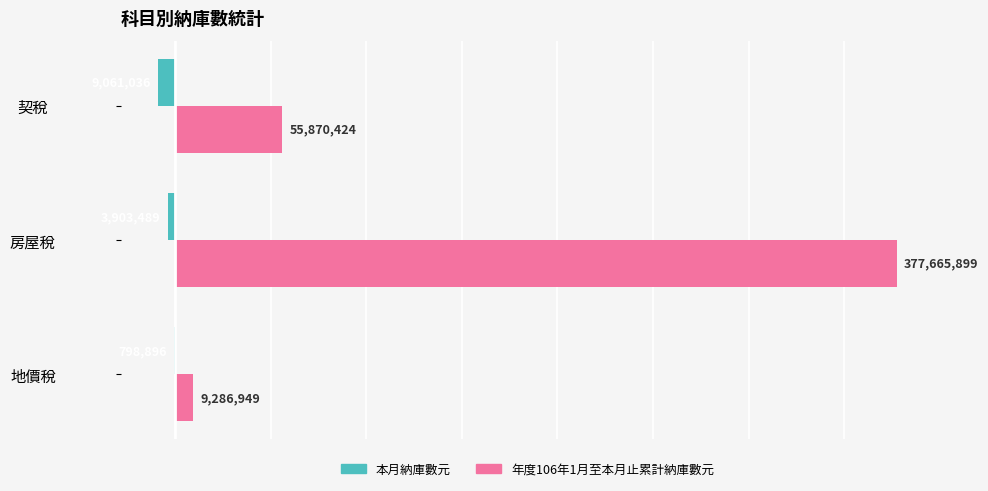

Between 地價稅 and 房屋稅, which series saw the biggest shift?

年度106年1月至本月止累計納庫數元